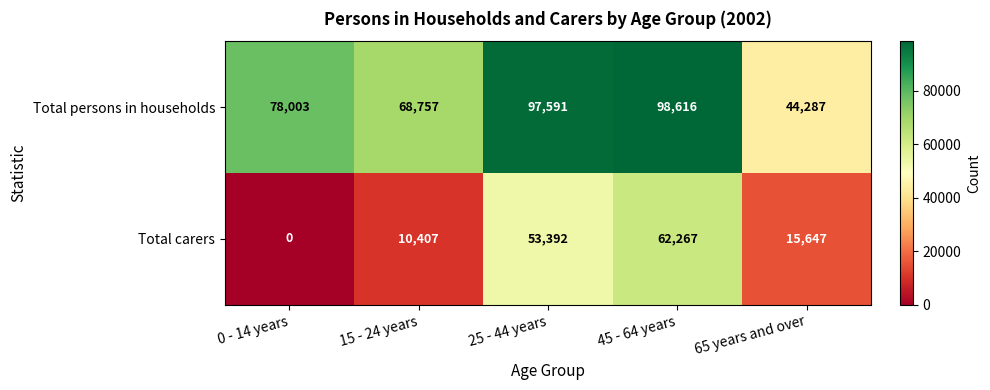

At how many categories does at least one series exceed 95871?

2